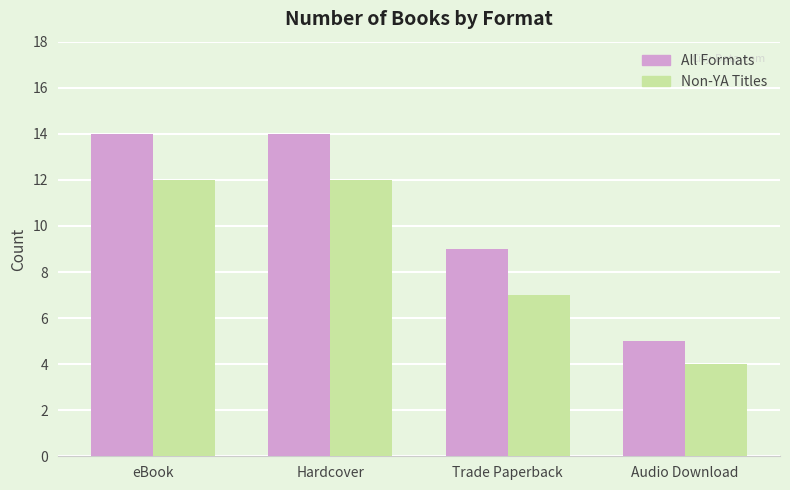

What is the total value across all series at Trade Paperback?

16